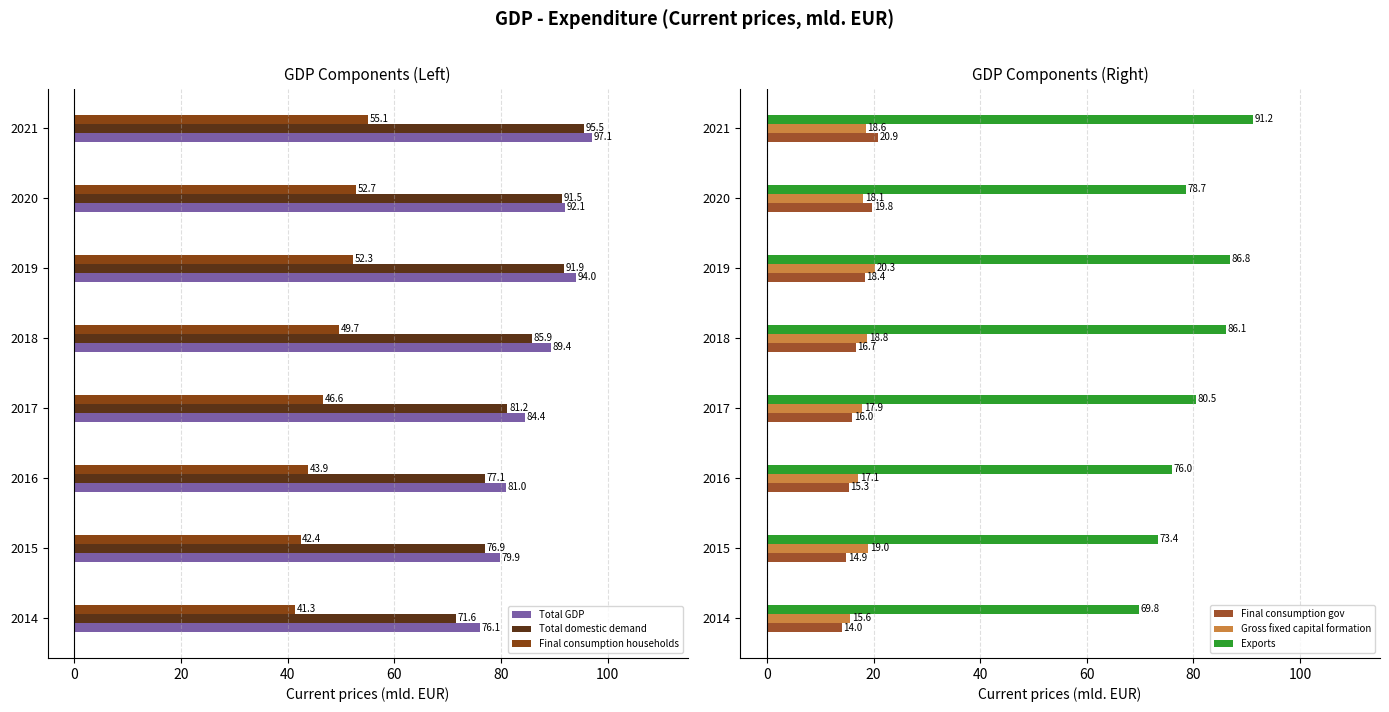

Which series has the largest total across all categories?

Total GDP